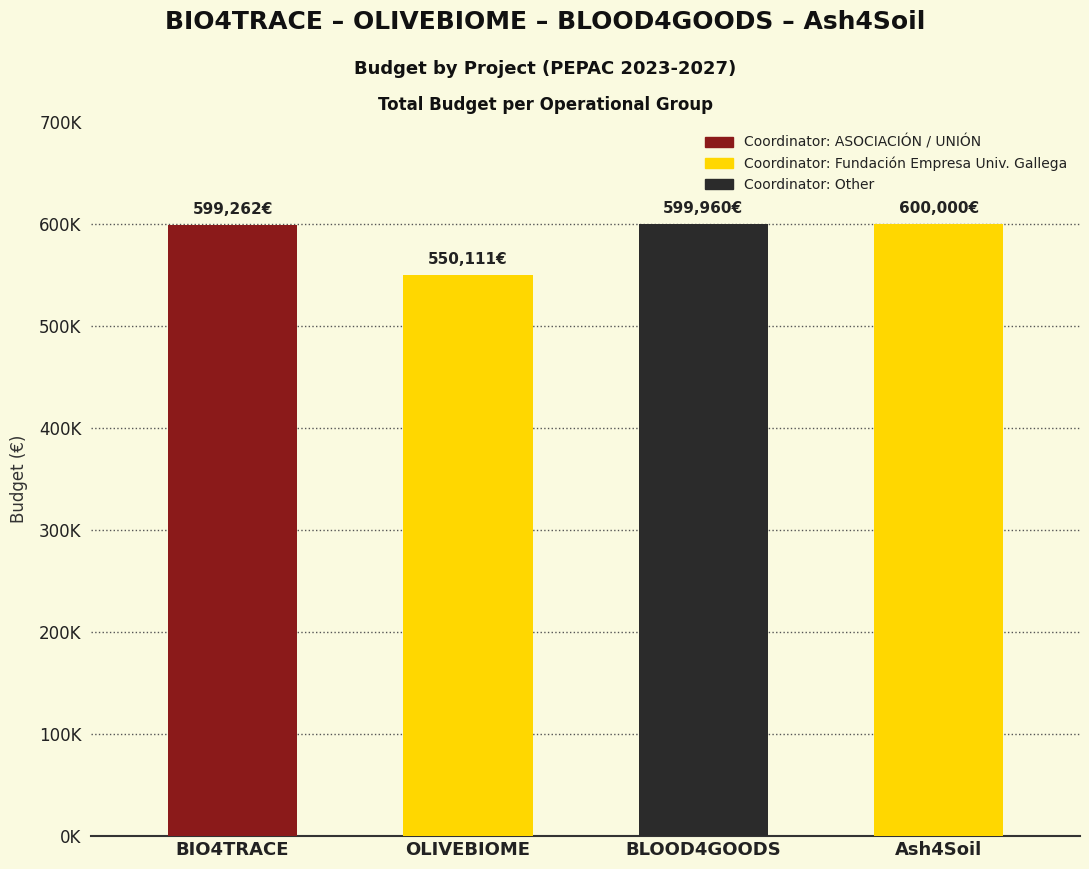

Are the bars horizontal?

No